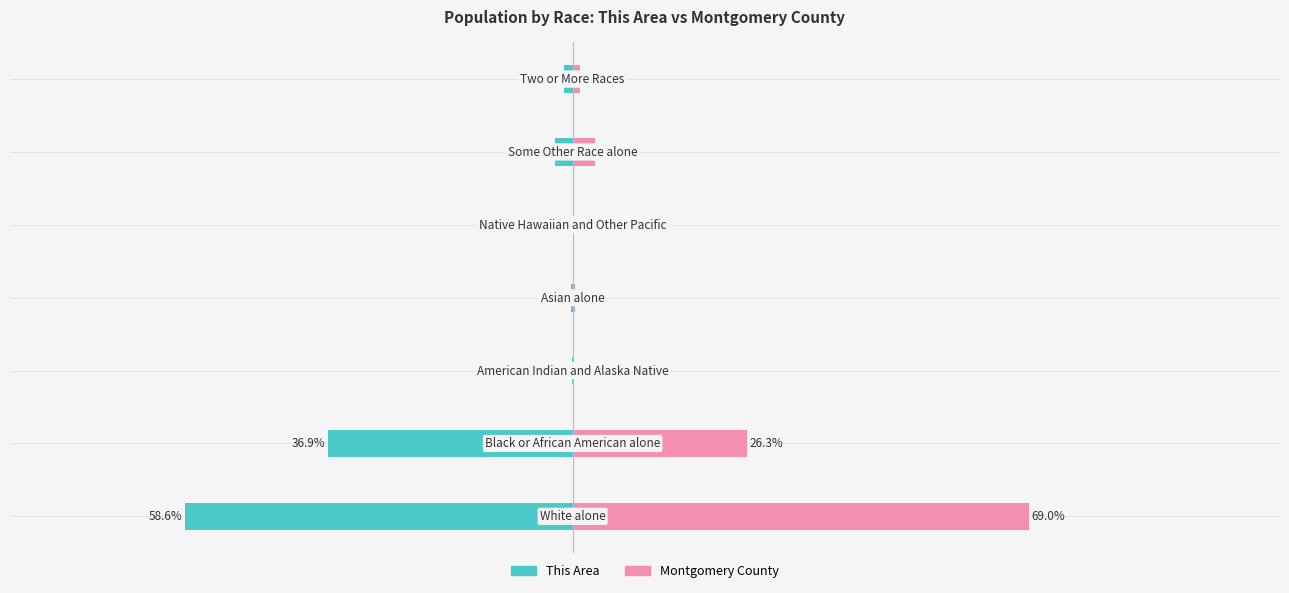

What is the approximate value of This Area at 6?

-1.3